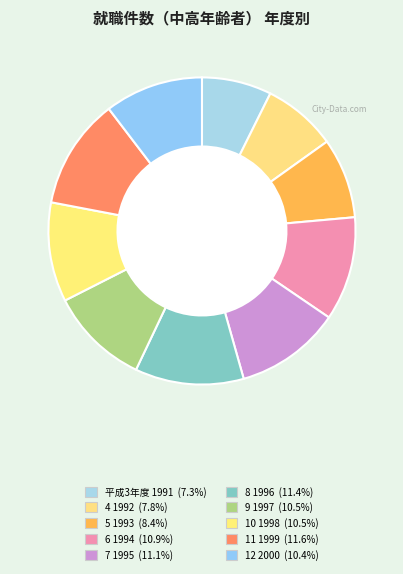

What is the total percentage of 6 1994 and 11 1999?

22.6%